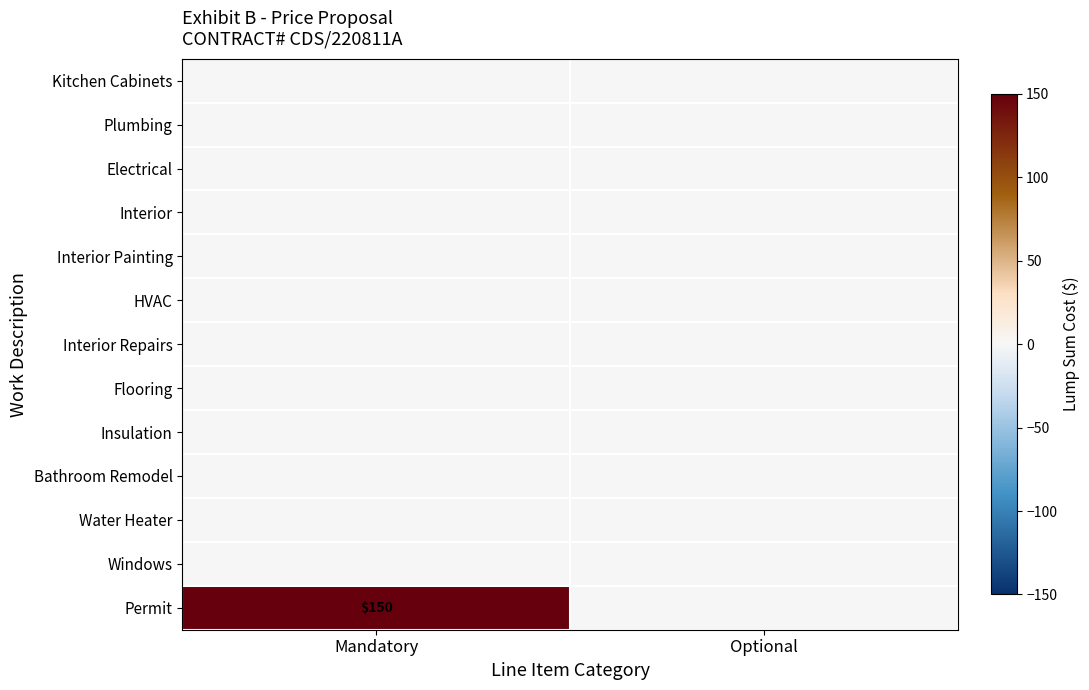

Which series has the largest total across all categories?

Permit